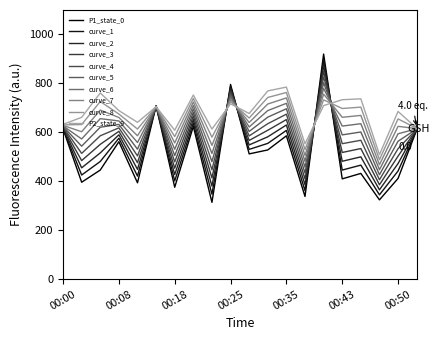

Does the chart have visible grid lines?

No